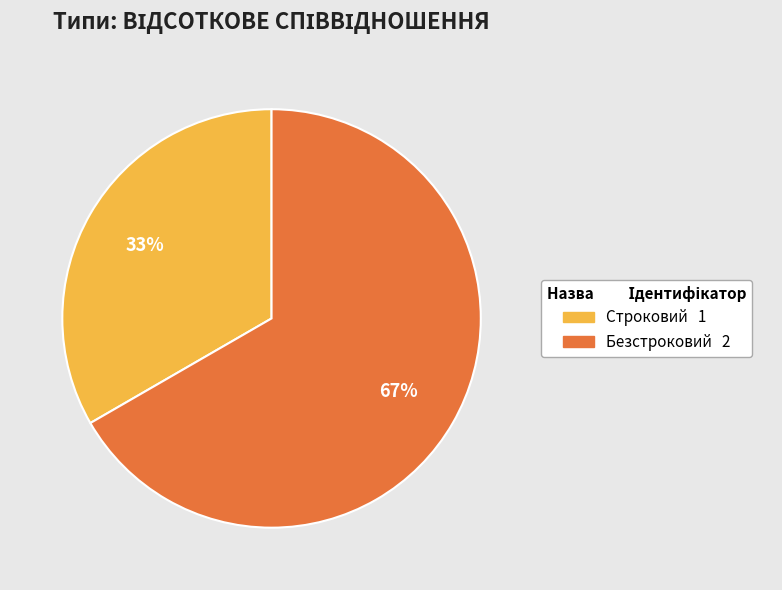

To the nearest percent, what portion does Строковий represent?

33%